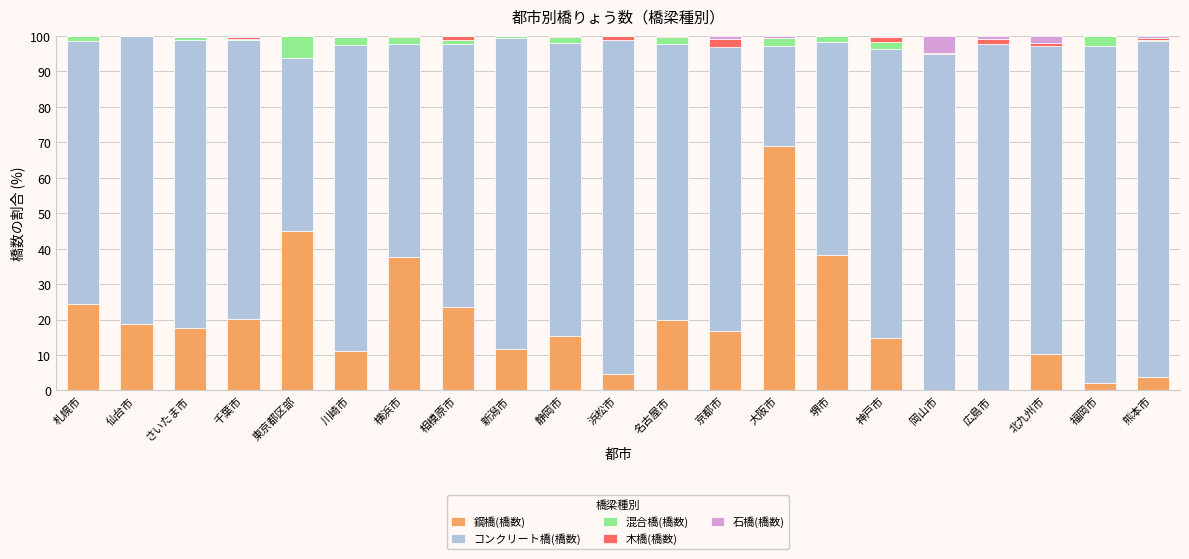

The 鋼橋(橋数) series shows 17.6 at 川崎市. True or false?

False